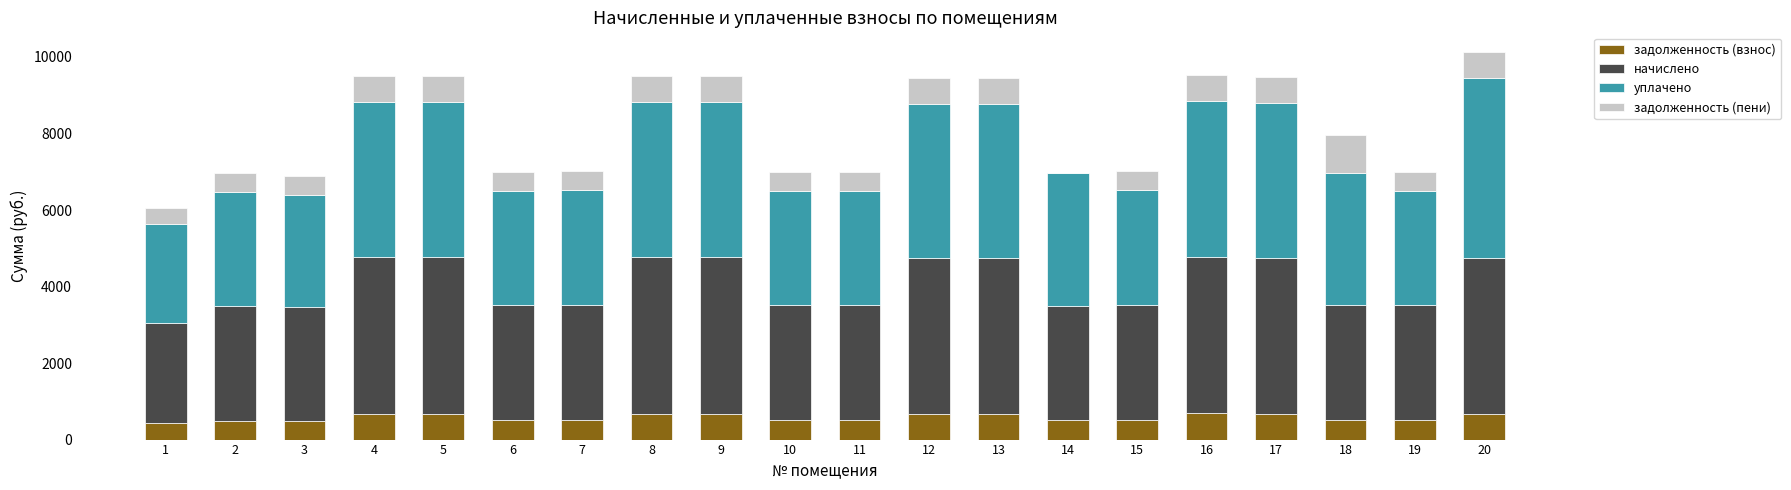

What is the total value across all series at 16?

9540.5